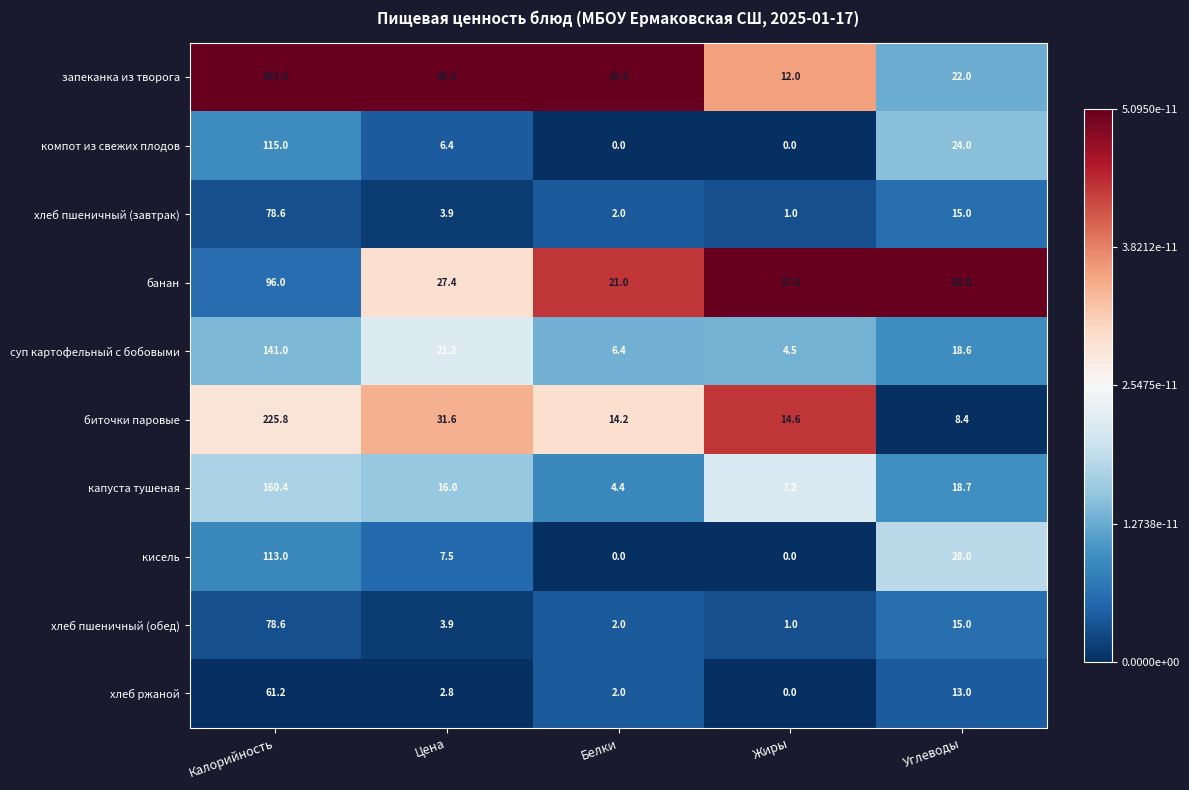

The value of банан at Углеводы is 62.0. True or false?

True